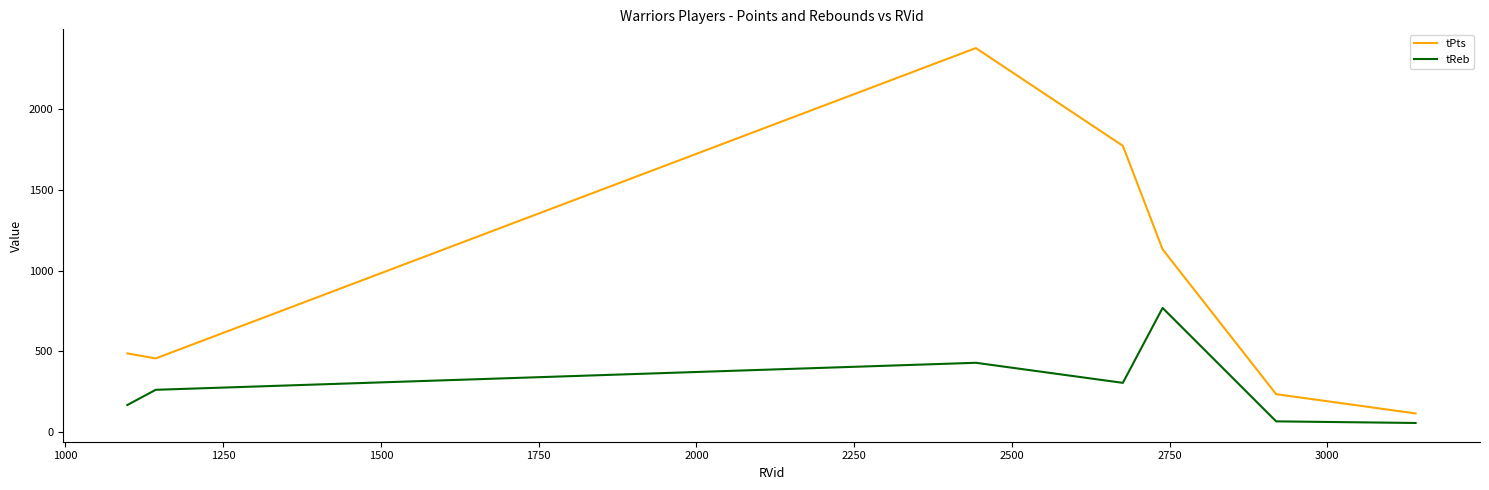

Which series has the largest range (max minus min)?

tPts